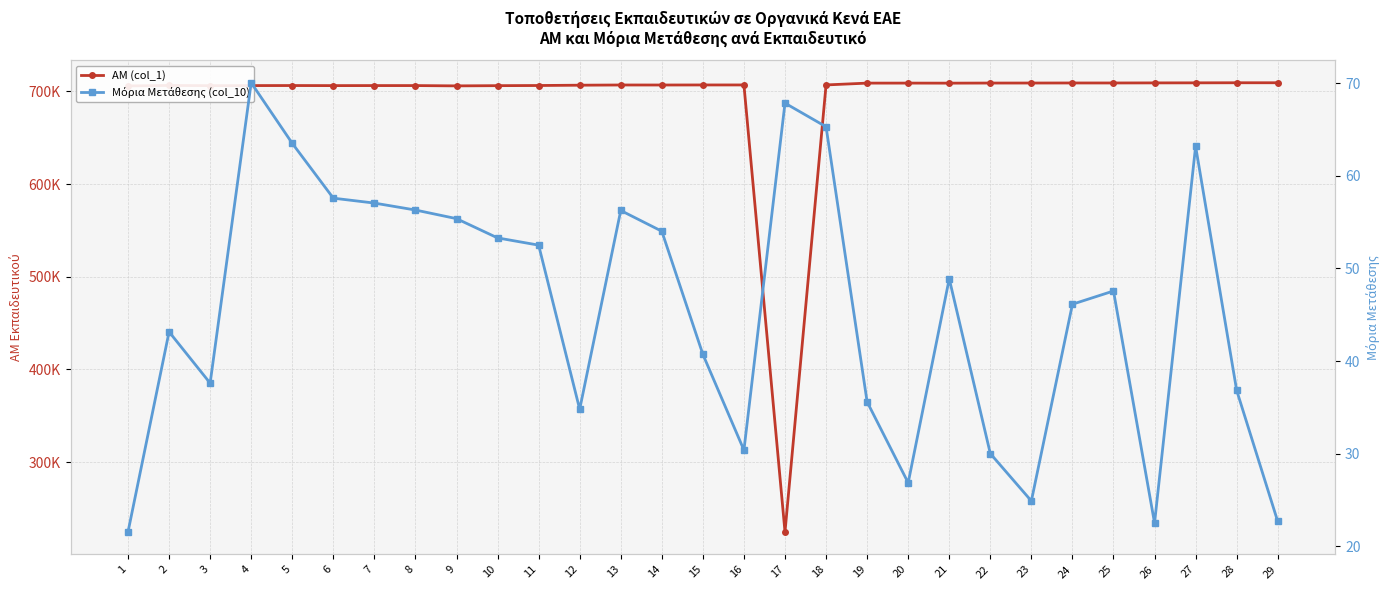

Which series has the largest total across all categories?

ΑΜ (col_1)